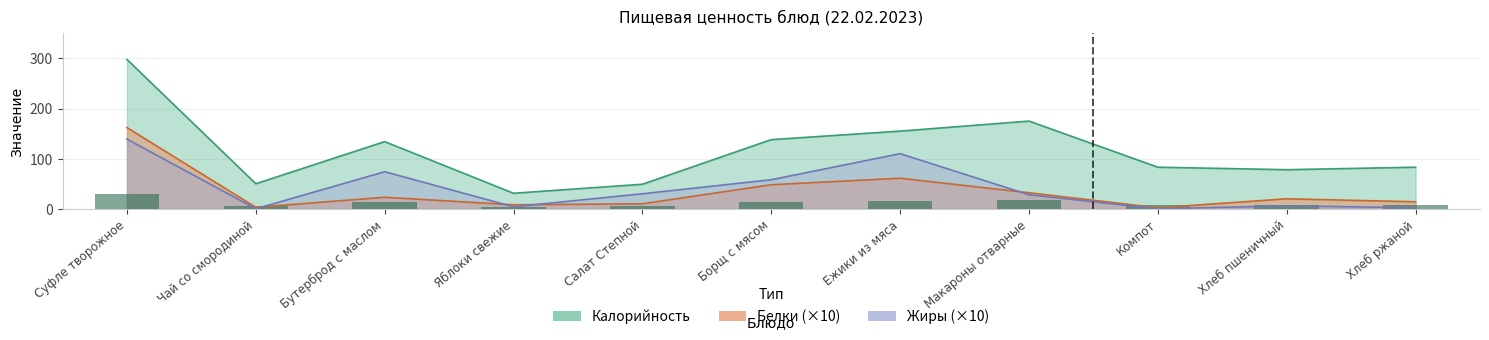

Are the bars horizontal?

No